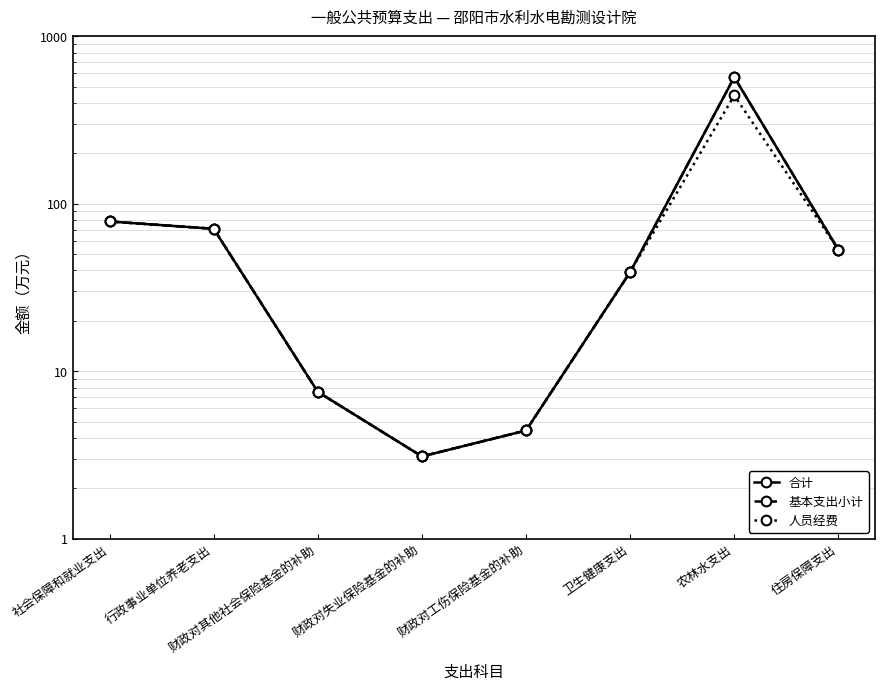

Reading left to right, transcribe all the data shown in this chart.

合计: 78.4	70.9	7.5	3.1	4.4	39.1	570.2	53.2
基本支出小计: 78.4	70.9	7.5	3.1	4.4	39.1	570.2	53.2
人员经费: 78.4	70.9	7.5	3.1	4.4	39.1	443.6	53.2